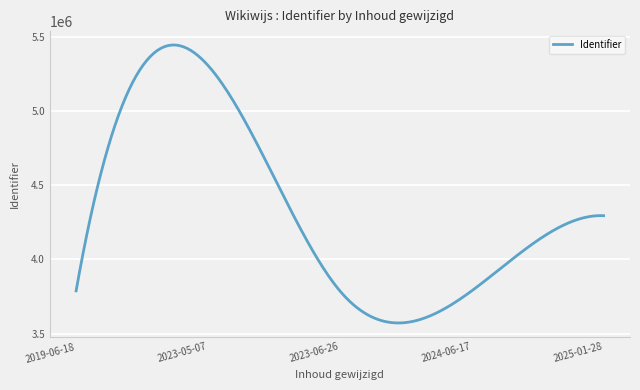

What is the maximum value shown in the chart?

5448096.2